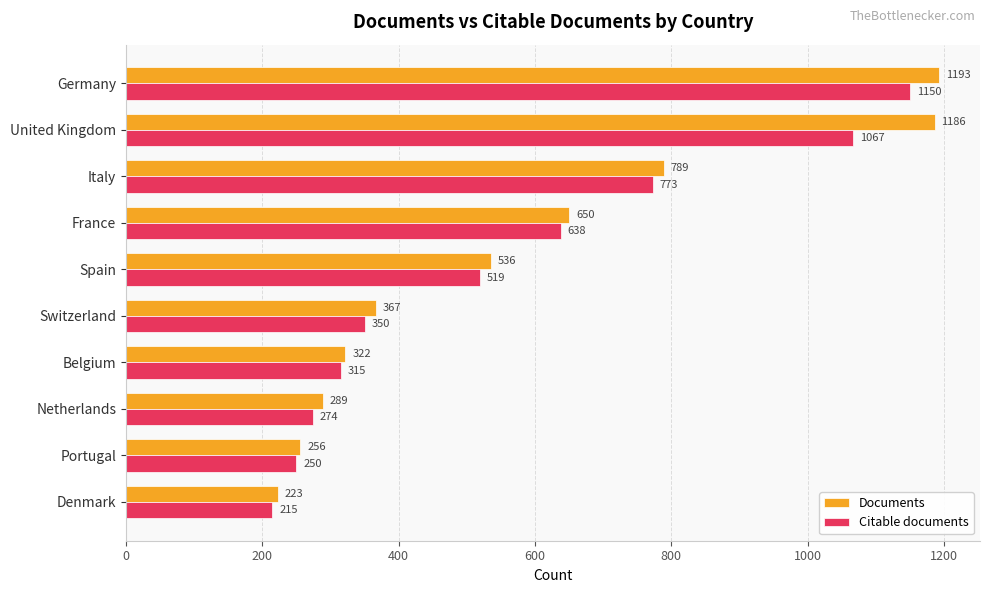

At which category does the chart reach its minimum across all series?

Denmark